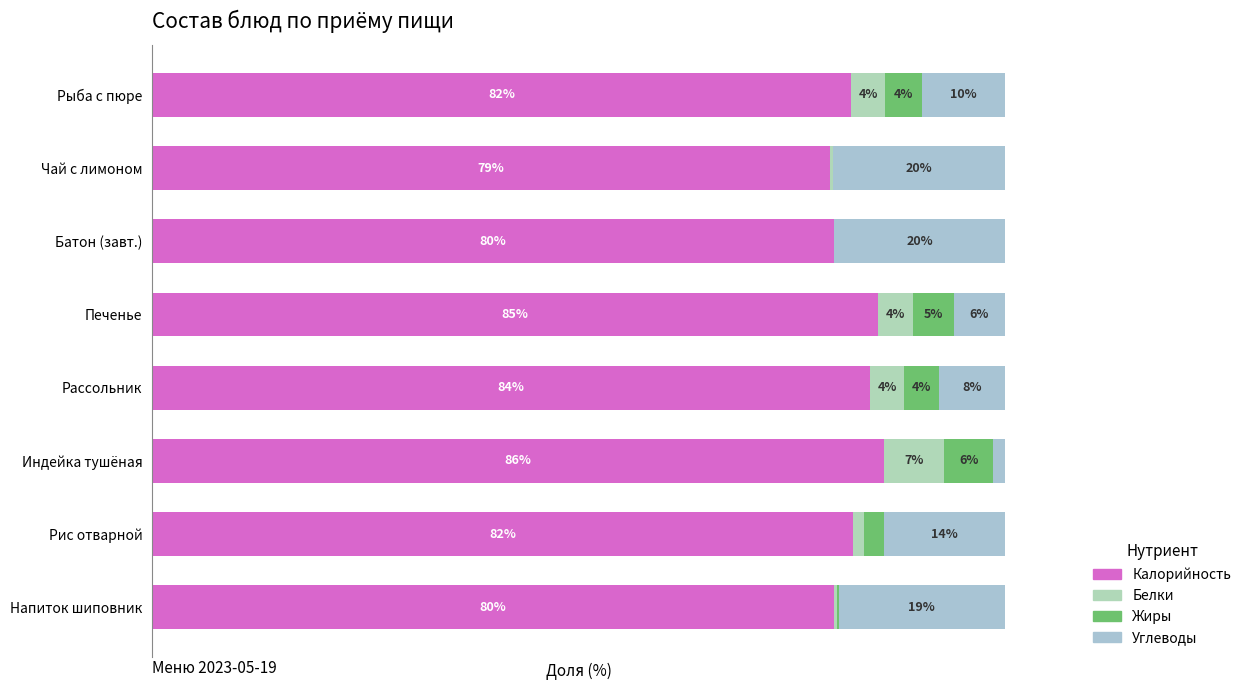

Reading right to left, extract all data points from this chart.

Калорийность: 79.9	82.2	85.8	84.2	85.2	79.9	79.5	82.0
Белки: 0.4	1.3	7.1	4.0	4.1	0.1	0.4	3.9
Жиры: 0.2	2.2	5.8	4.1	4.7	0.0	0.0	4.3
Углеводы: 19.5	14.2	1.3	7.7	6.0	20.0	20.1	9.8